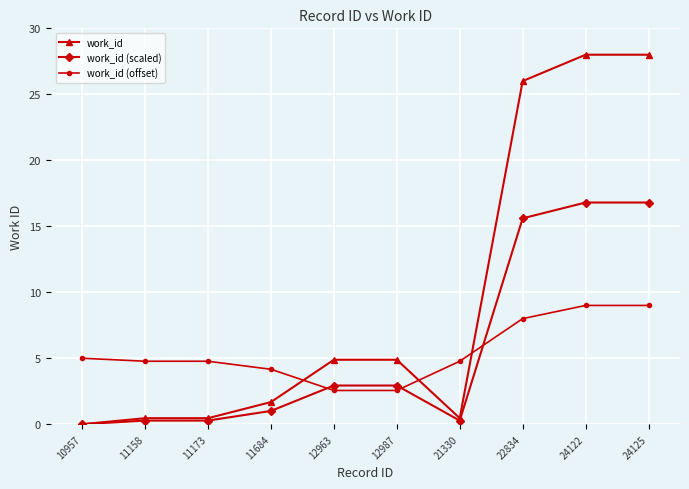

Which series has the largest total across all categories?

work_id